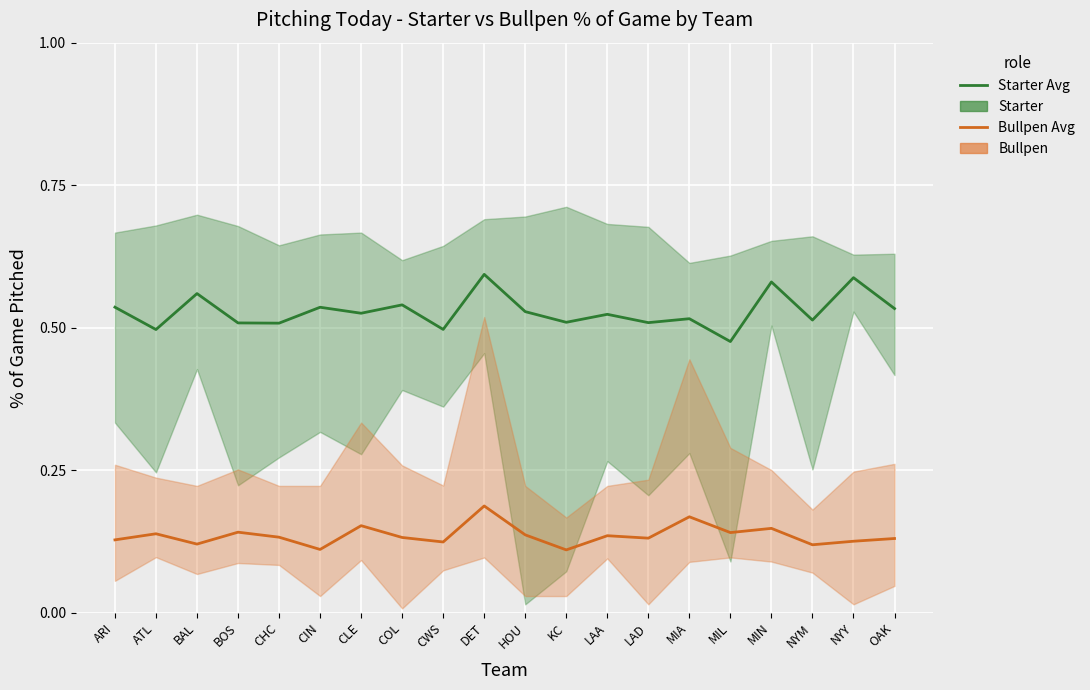

True or false: Bullpen Avg % of Game and Starter Avg % of Game cross at least once.

False